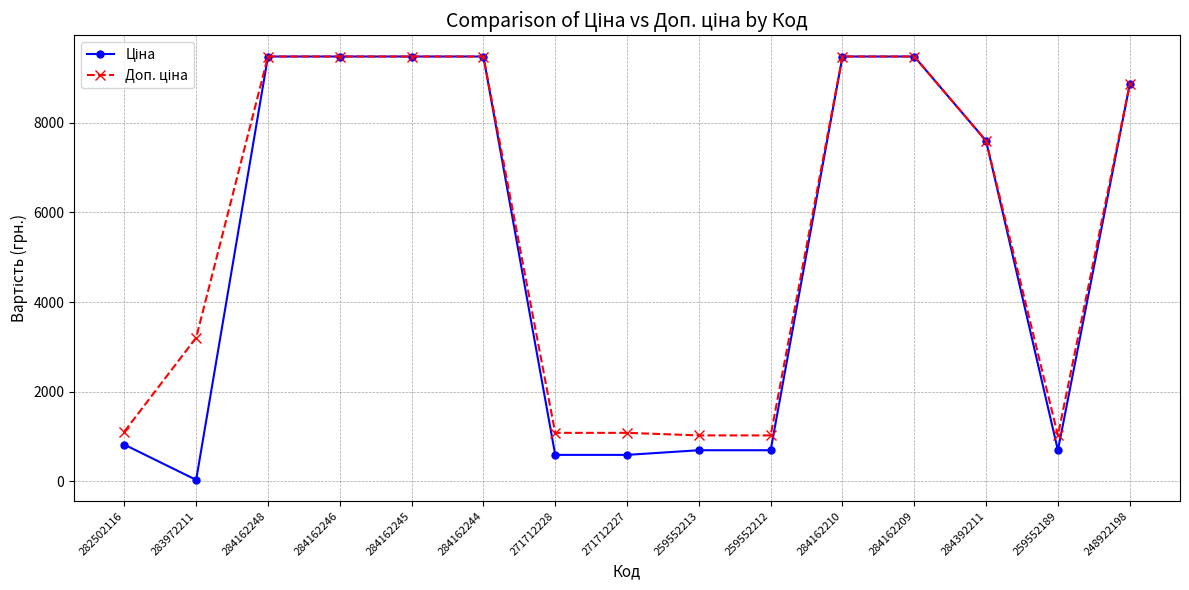

At how many categories does at least one series exceed 3913?

8